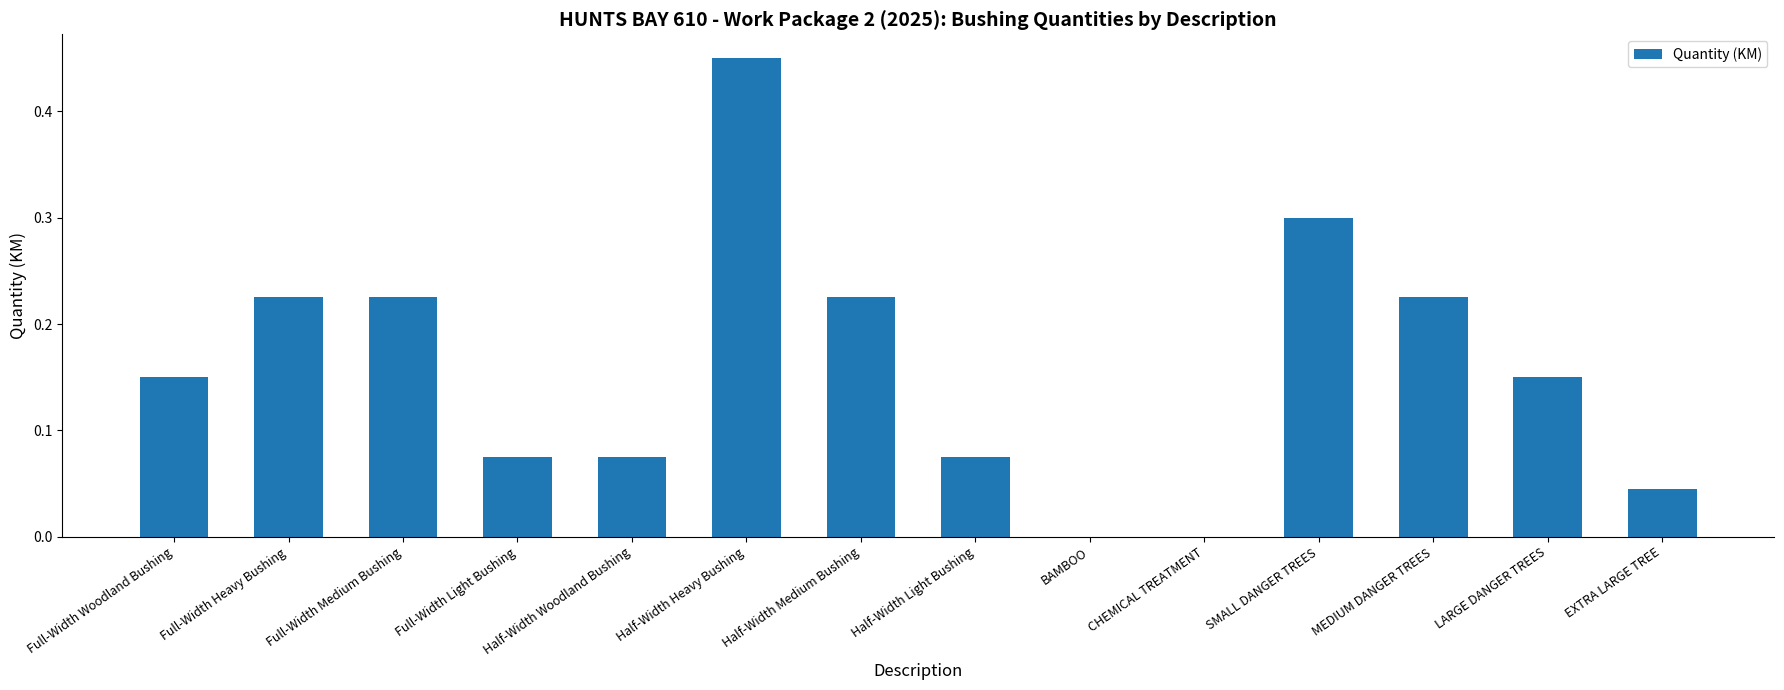

Which has a higher value, Half-Width Heavy Bushing or Full-Width Heavy Bushing?

Half-Width Heavy Bushing